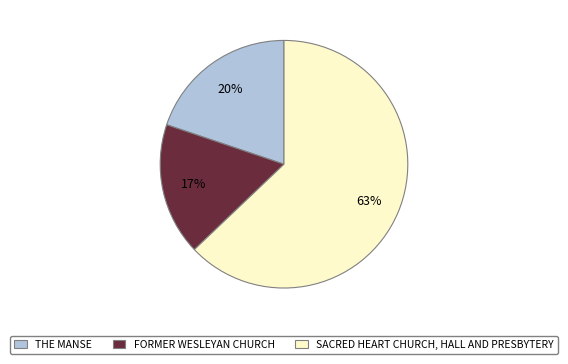

Is the sum of THE MANSE and SACRED HEART CHURCH, HALL AND PRESBYTERY greater than half?

Yes